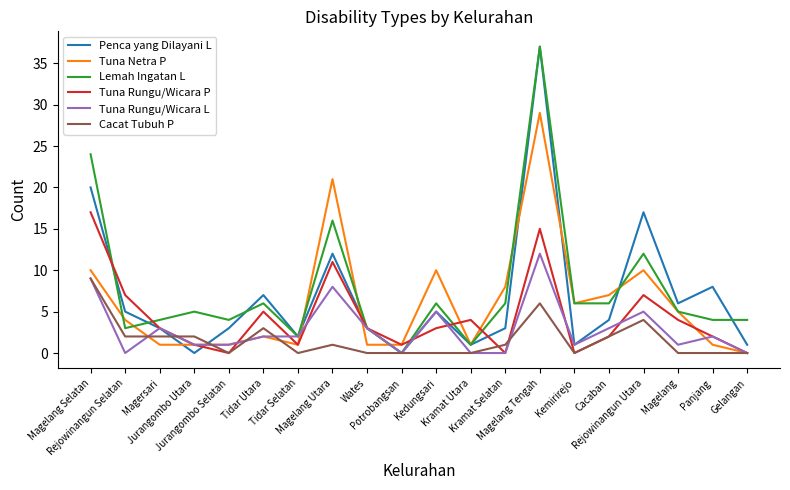

What is the maximum value for Penca yang Dilayani L?

37